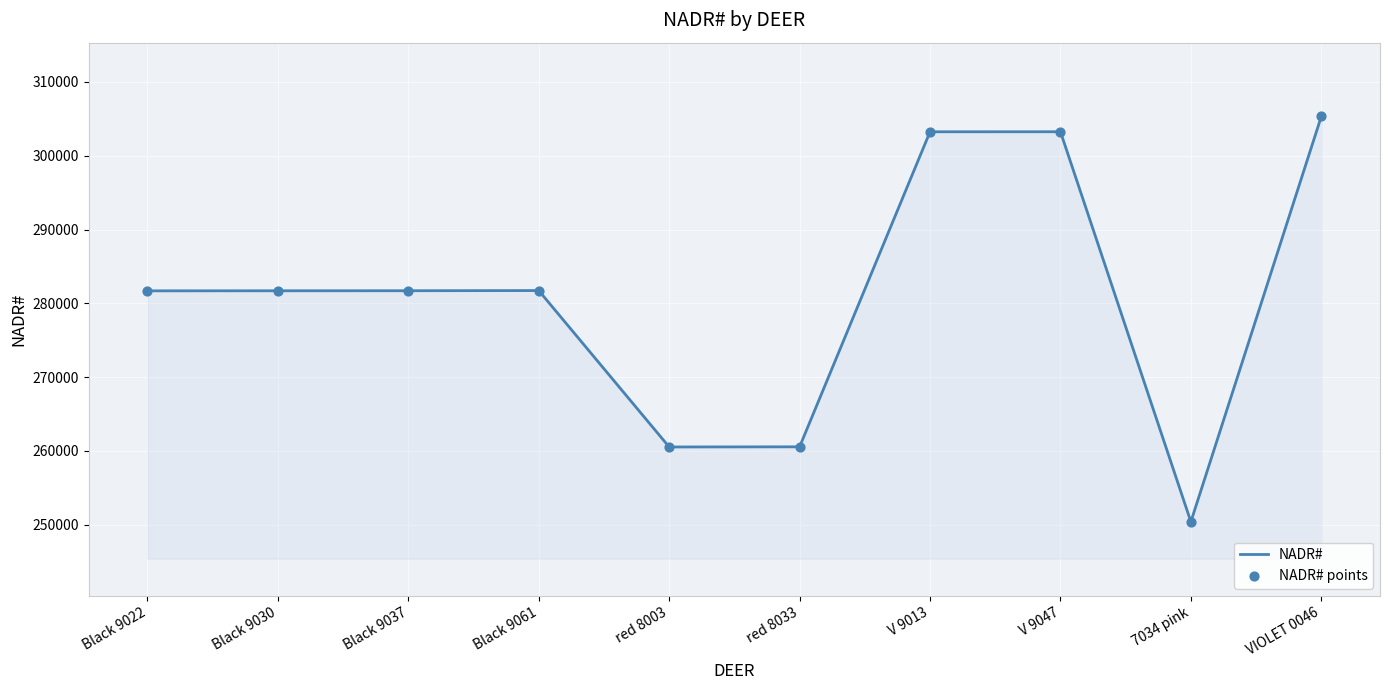

The value at Black 9061 is 485252. True or false?

False